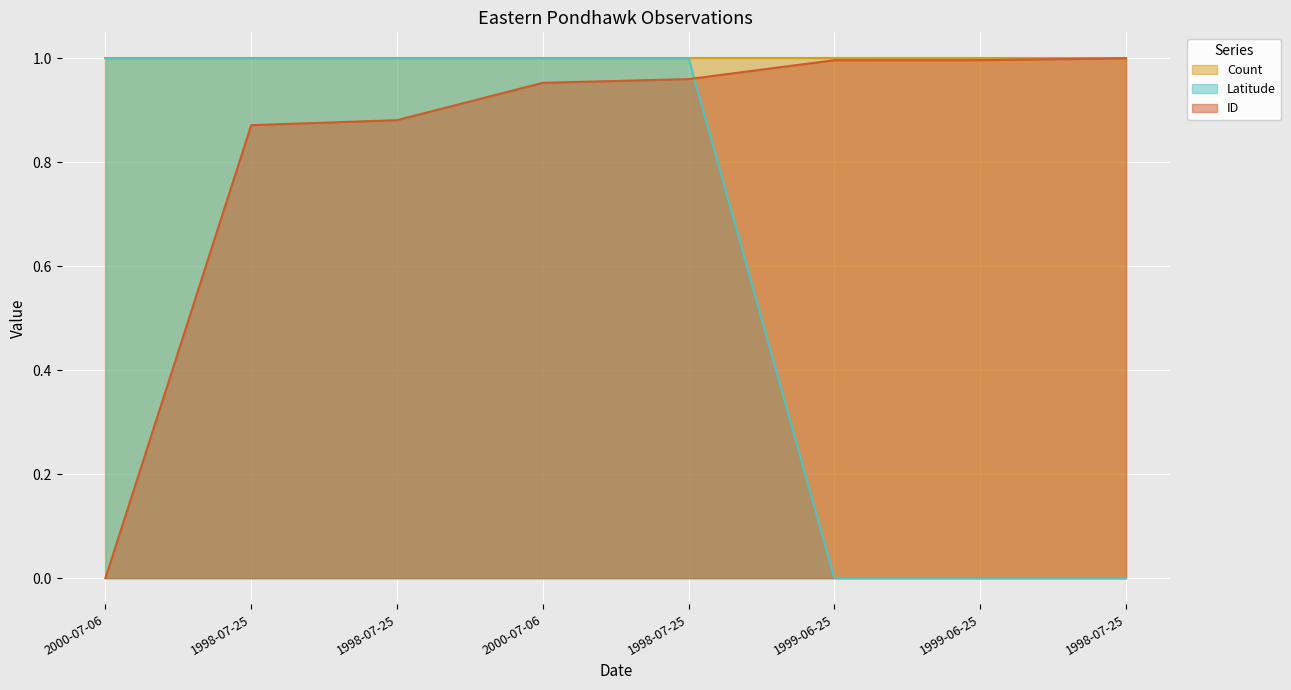

How many values in the ID series exceed 0?

7